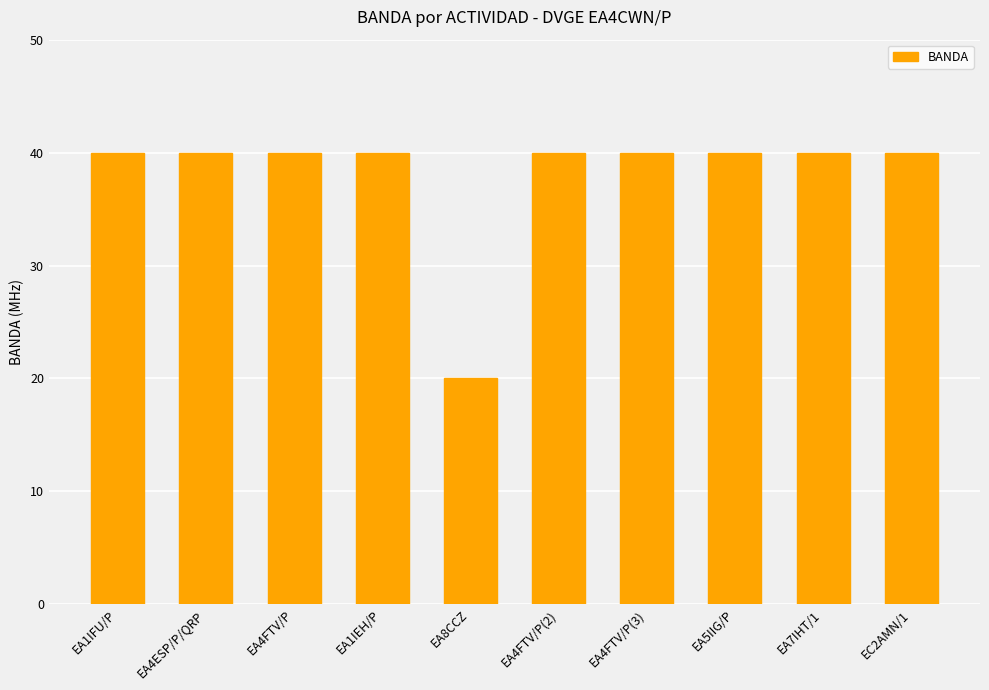

Read the value at EA4FTV/P(2).

40